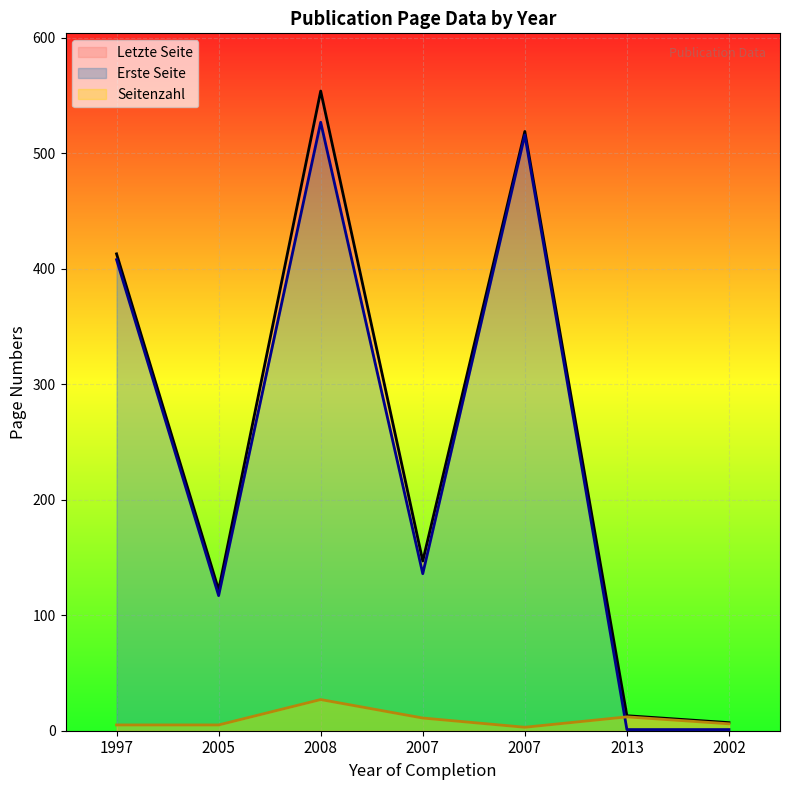

How many distinct data groups are displayed?

3